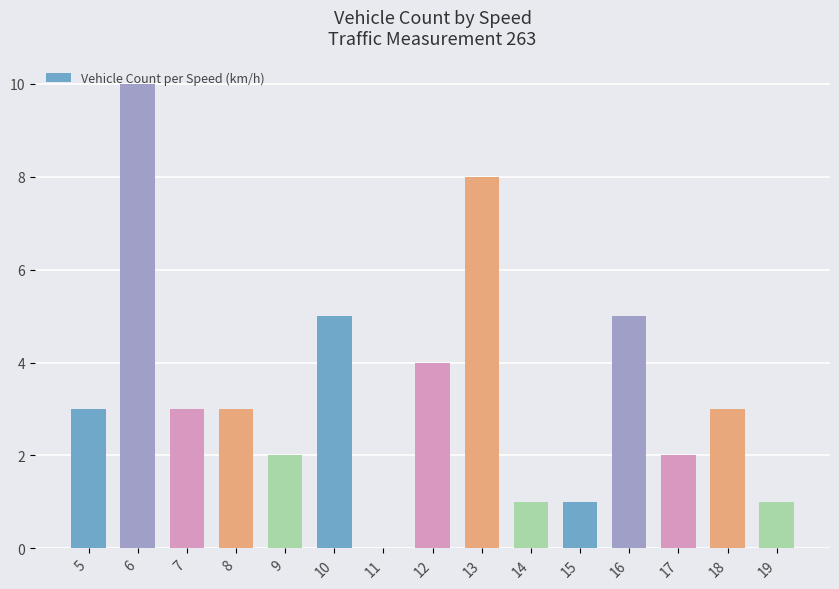

Approximately how many times larger is the value at 12 compared to 16?

0.8